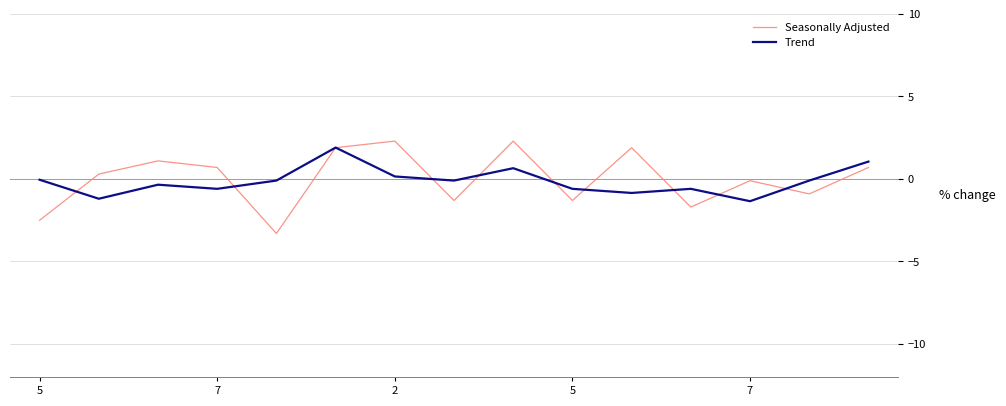

What is the highest value of the Trend series?

1.9